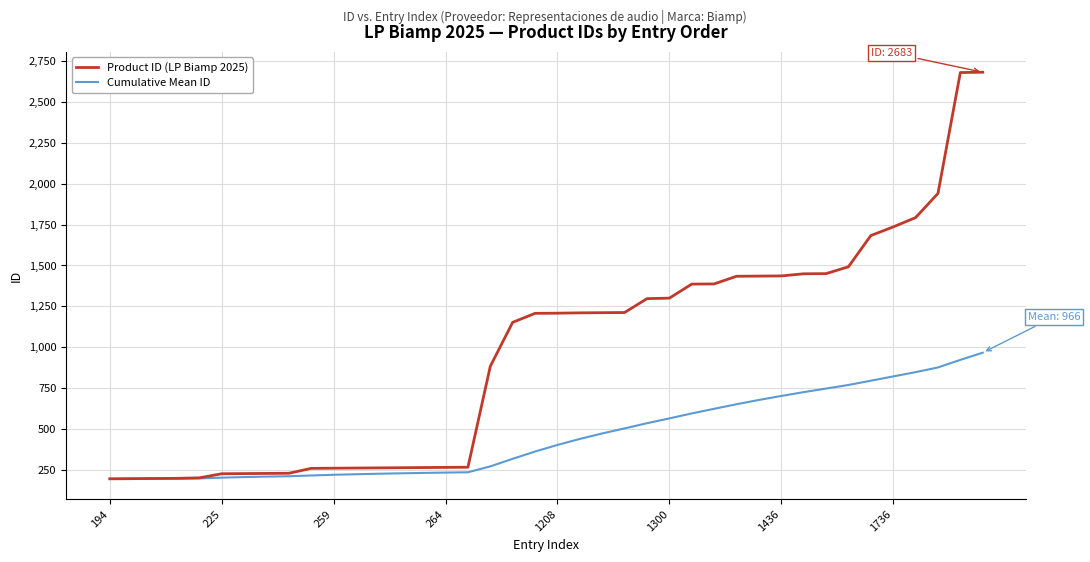

Which series has the largest range (max minus min)?

Product ID (LP Biamp 2025)